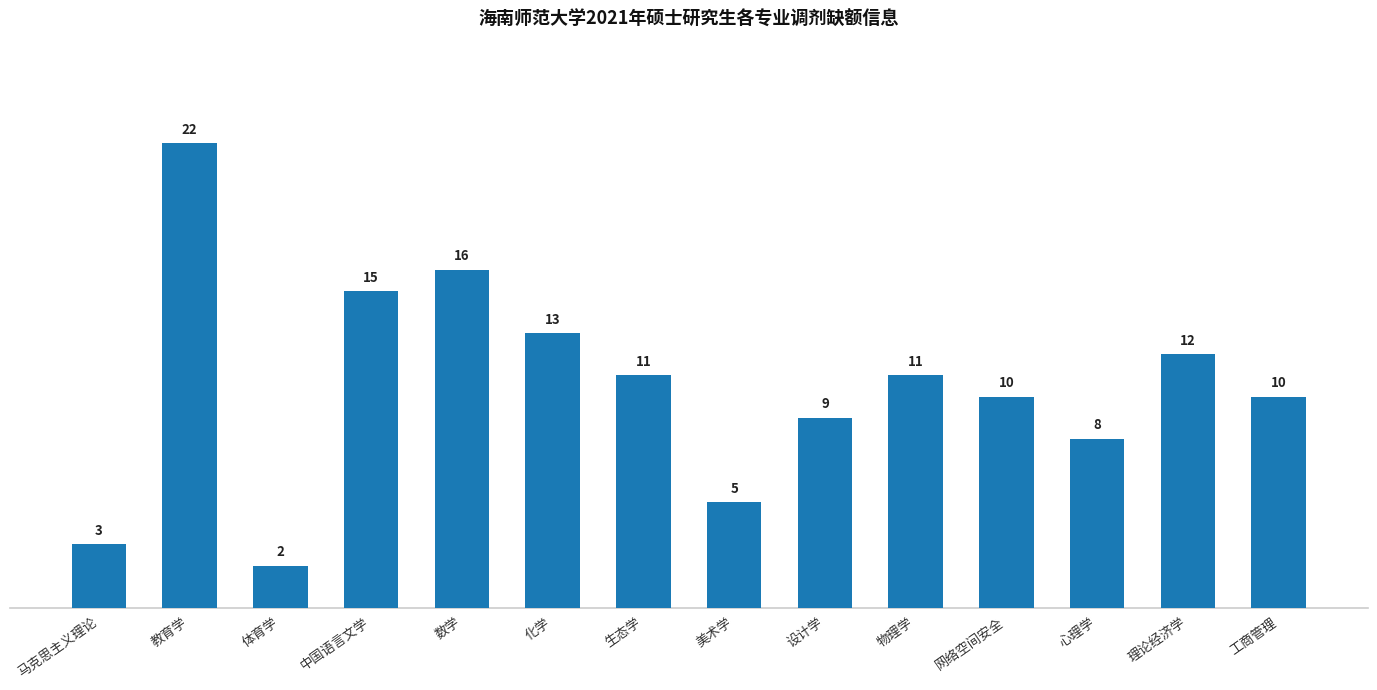

Count the number of data series in this chart.

1